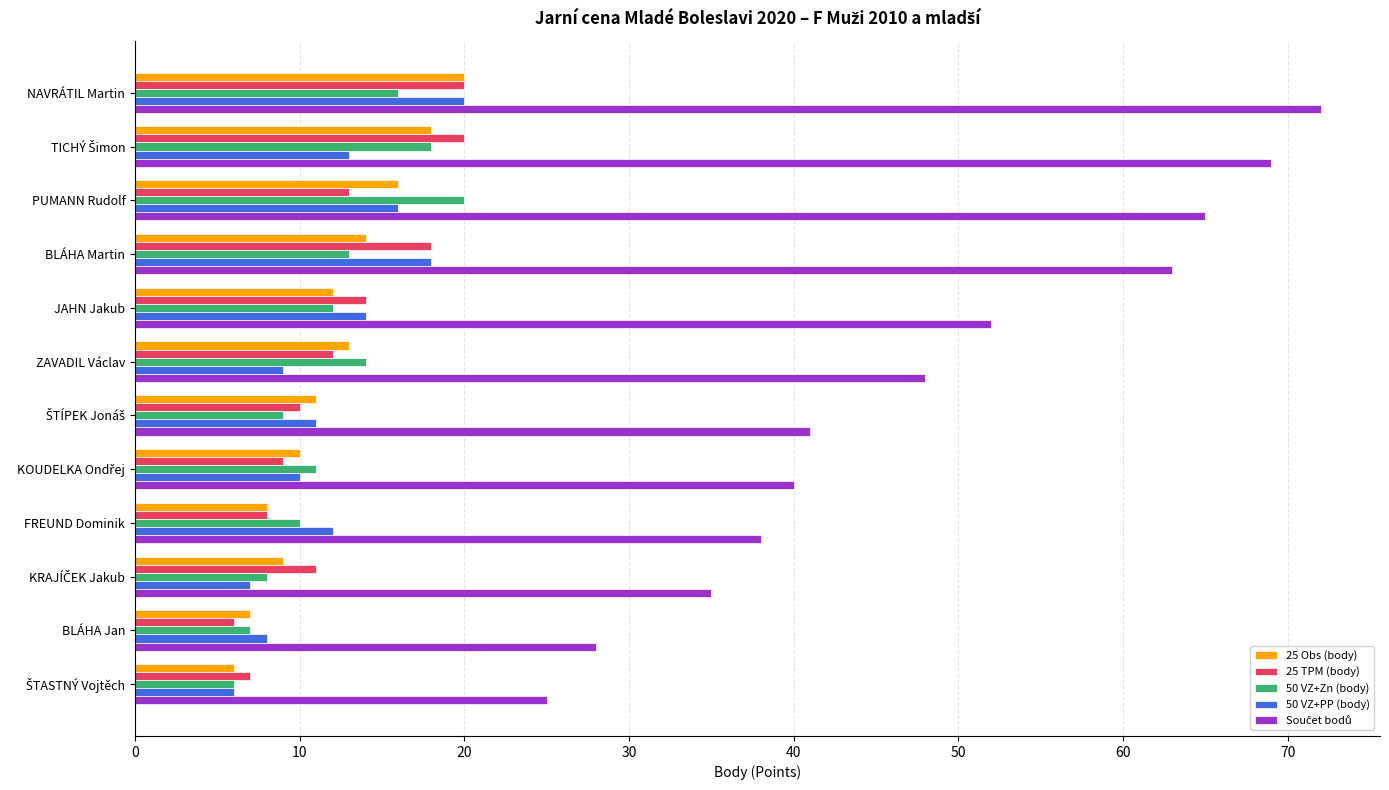

What is the sum of the 50 VZ+Zn (body) values at BLÁHA Jan and NAVRÁTIL Martin?

23